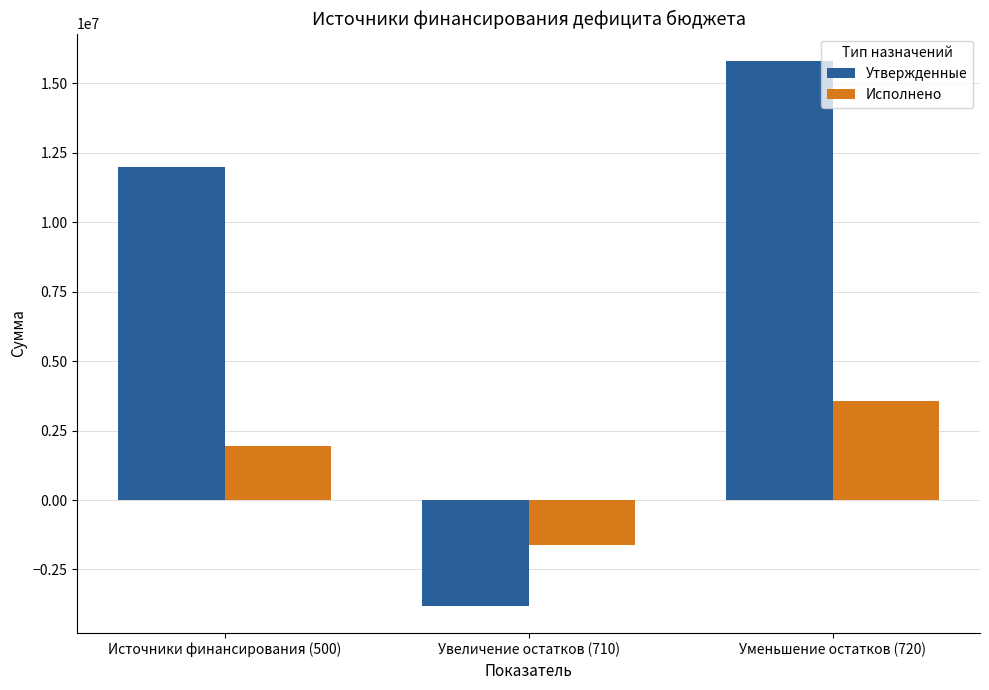

At which label is Исполнено closest to 969255?

Источники финансирования (500)